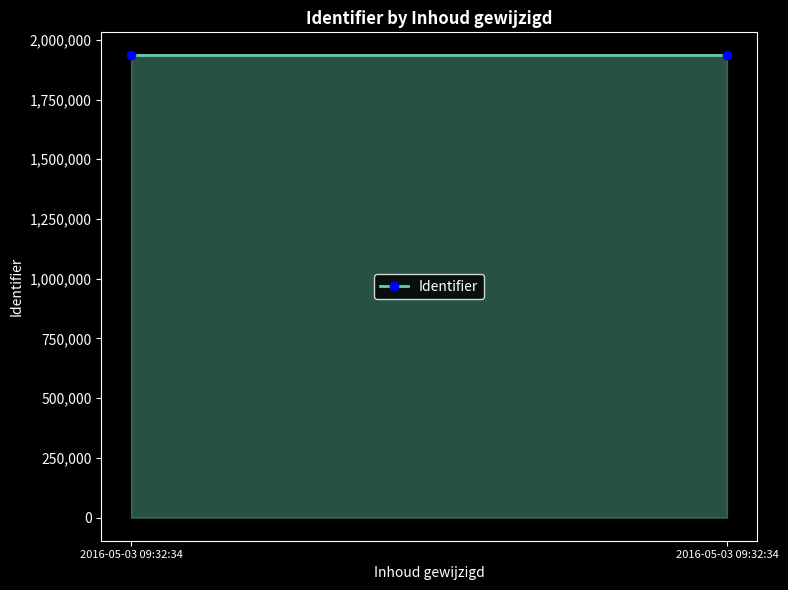

Which label corresponds to the smallest value in the chart?

2016-05-03 09:32:34